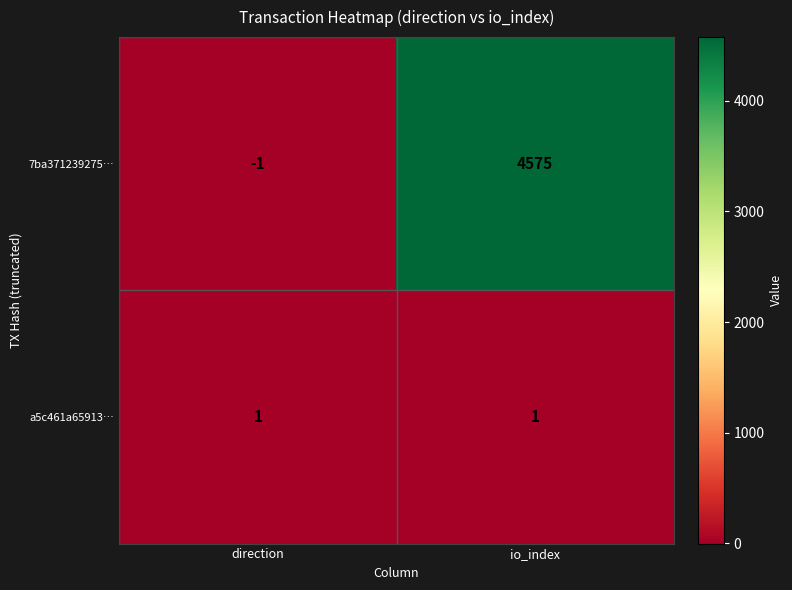

Which label corresponds to the largest value in the chart?

io_index